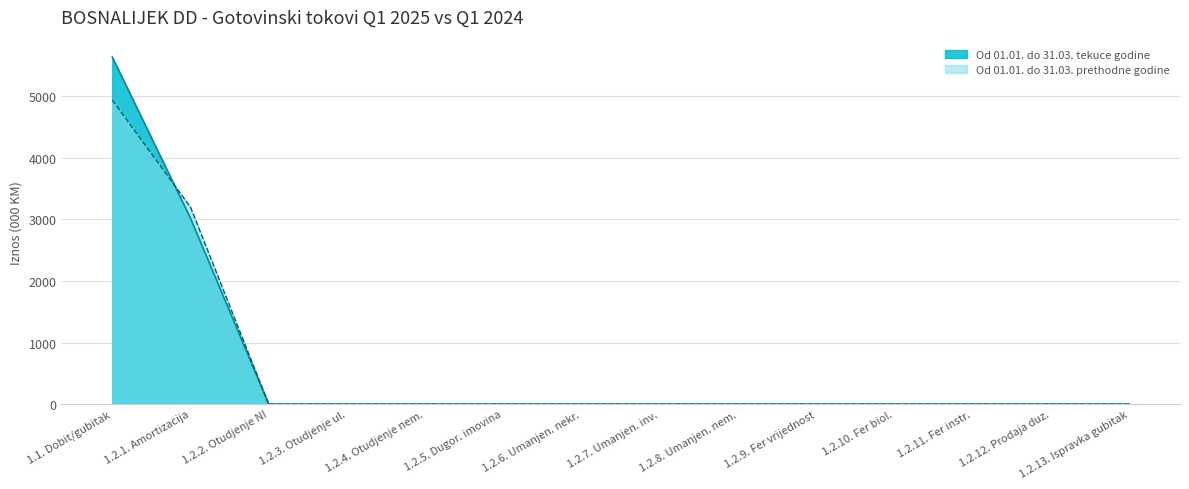

Which series has the largest range (max minus min)?

Od 01.01. do 31.03. tekuce godine